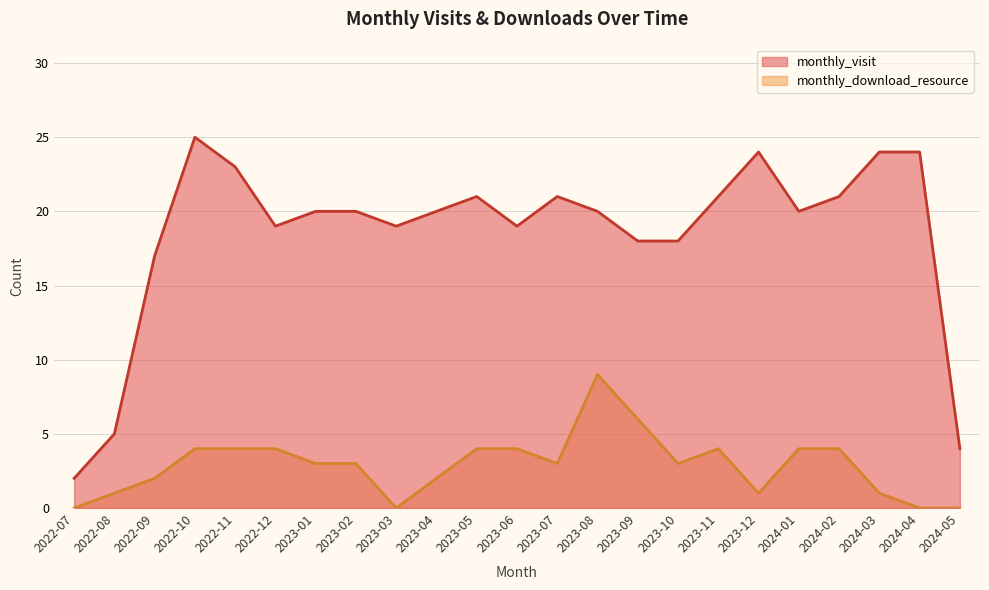

At which label does monthly_download_resource first exceed 3?

2022-10